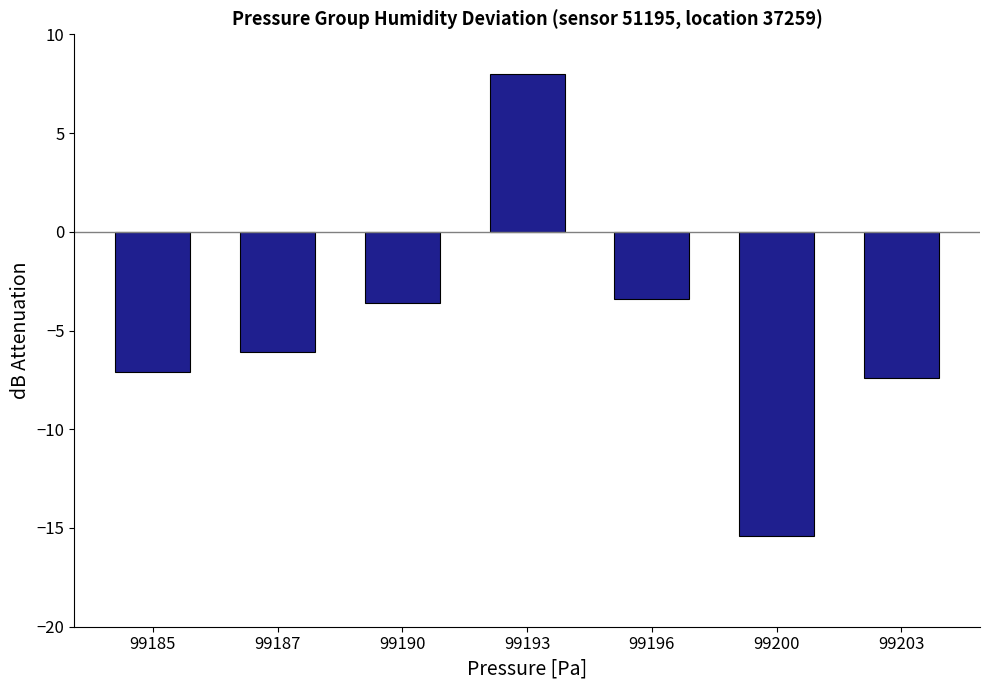

The value at 99187 is -1.8. True or false?

False